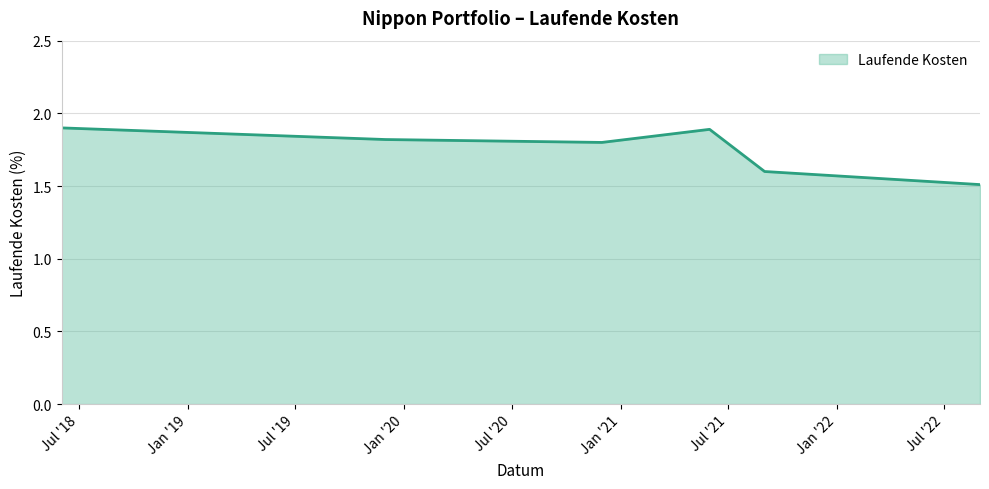

Reading left to right, what are all the values shown in this chart?

1.9	1.8	1.8	1.9	1.6	1.5